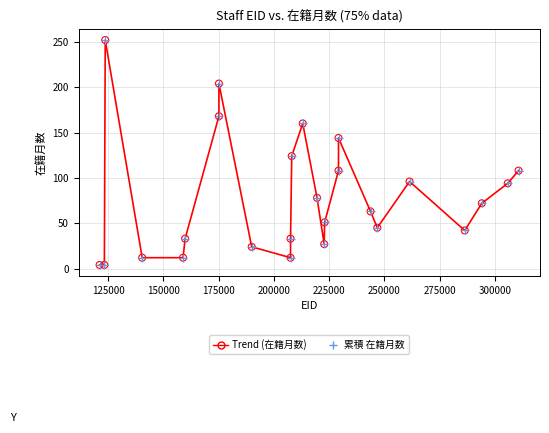

What is the greatest value displayed?

252